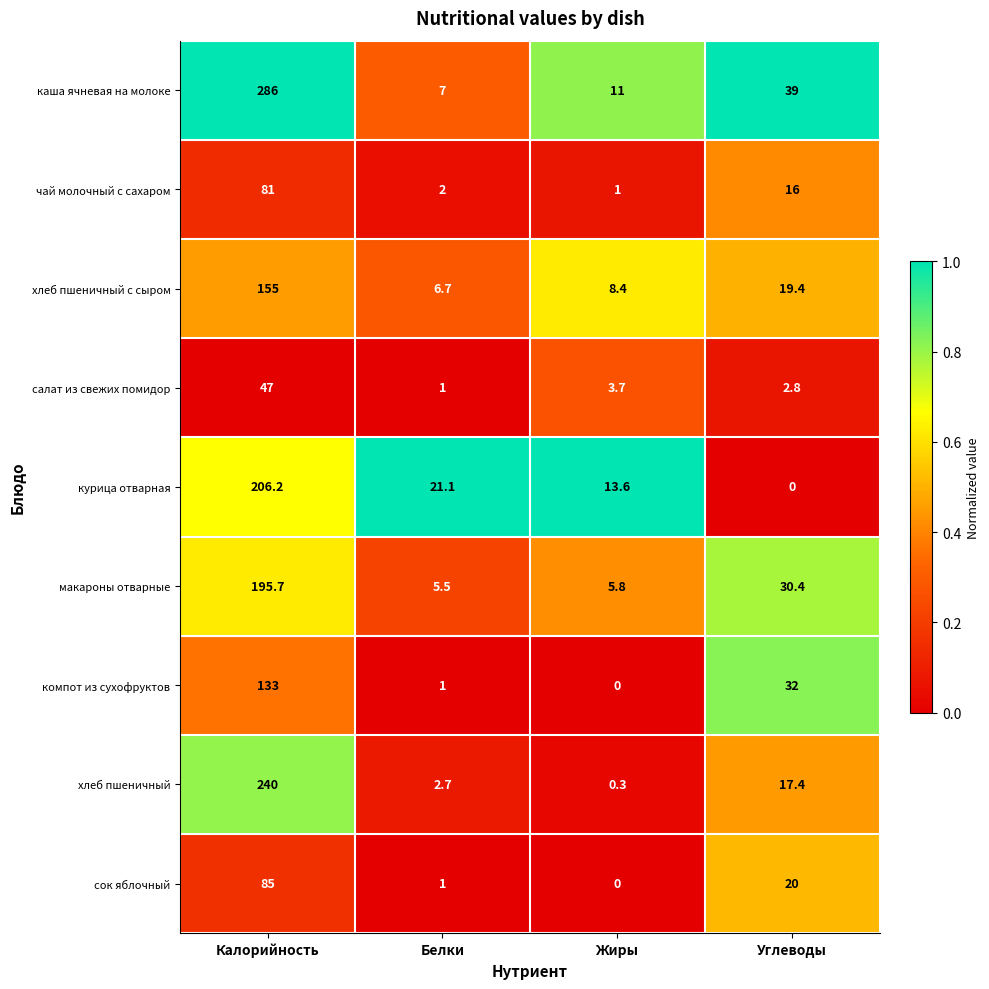

What is the difference between the maximum and minimum values in the хлеб пшеничный series?

239.7